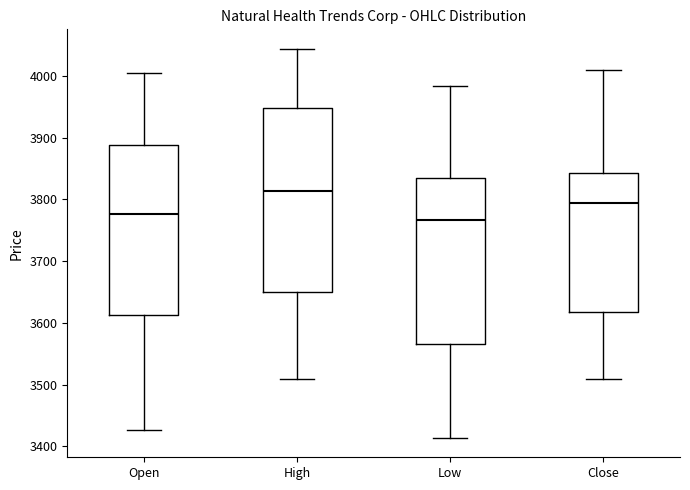

Reading left to right, transcribe this box plot: for each box, give where its median line is, the range the box spans, and where its two whiskers end, as read against the y-axis. The values are not printed on the chart, so give them approximately, as read against the axis.

Open: median 3780, box 3610 to 3890, whiskers 3430 to 4000
High: median 3810, box 3650 to 3950, whiskers 3510 to 4040
Low: median 3770, box 3570 to 3830, whiskers 3410 to 3980
Close: median 3800, box 3620 to 3840, whiskers 3510 to 4010